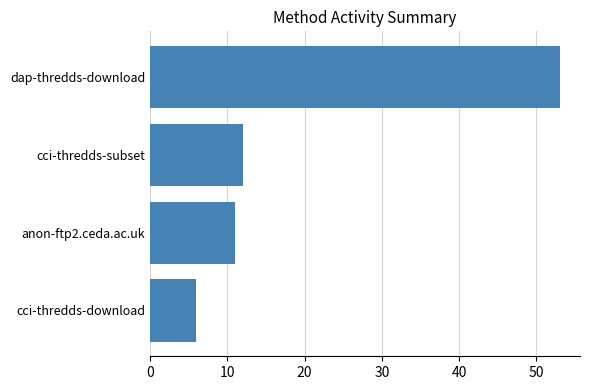

What is the change in value from dap-thredds-download to anon-ftp2.ceda.ac.uk?

-42